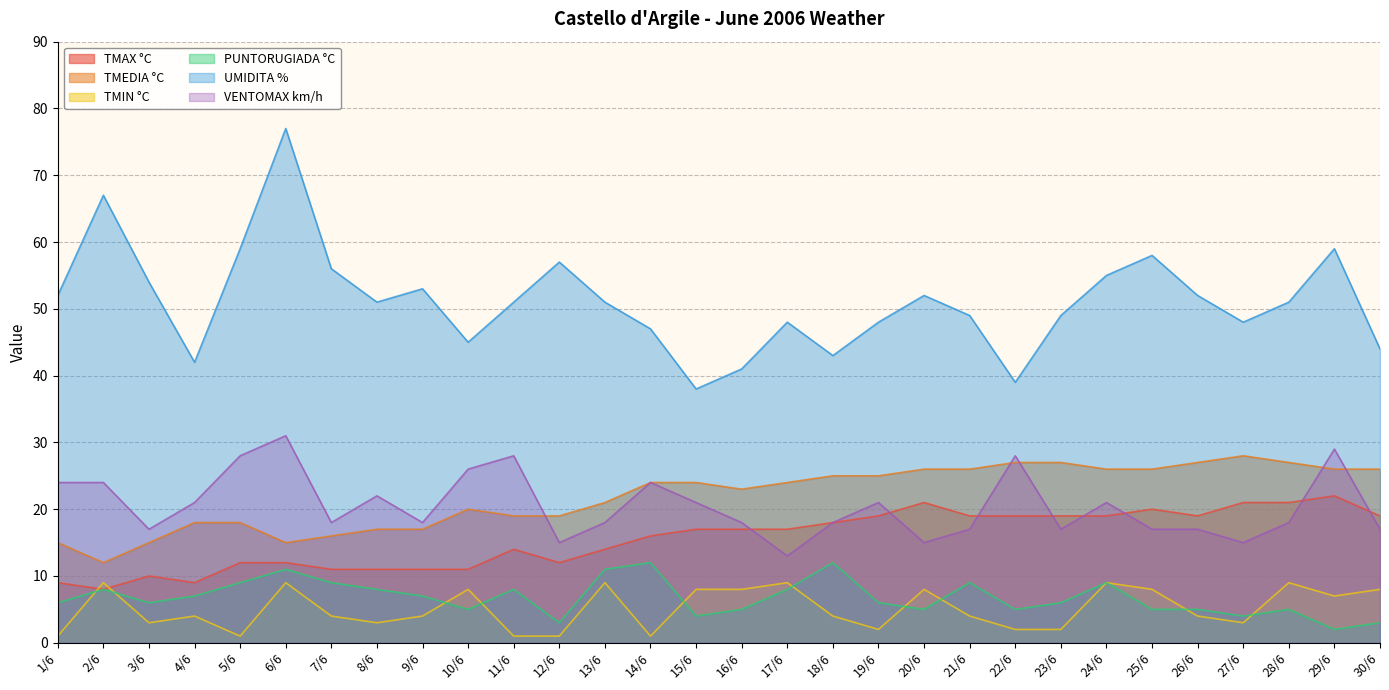

What is the minimum value for VENTOMAX km/h?

13